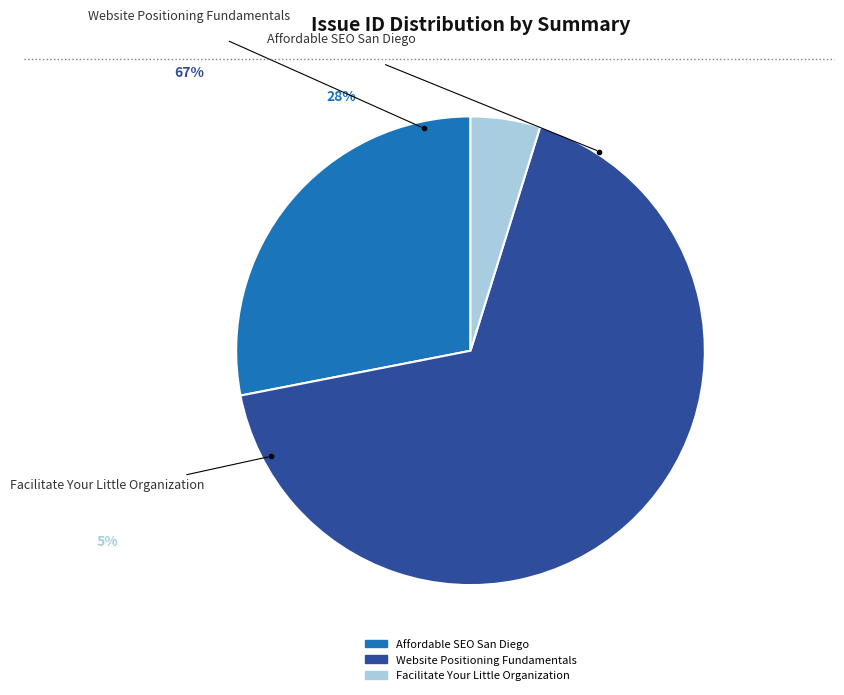

To the nearest percent, what percentage of the pie is Facilitate Your Little Organization?

5%